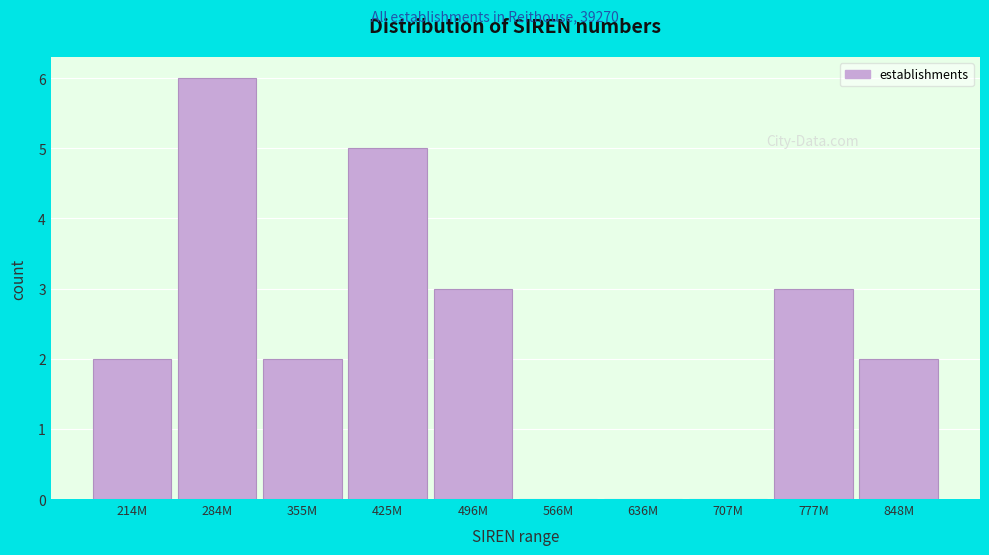

Reading left to right, what are all the values shown in this chart?

214M=2	284M=6	355M=2	425M=5	496M=3	566M=0	636M=0	707M=0	777M=3	848M=2